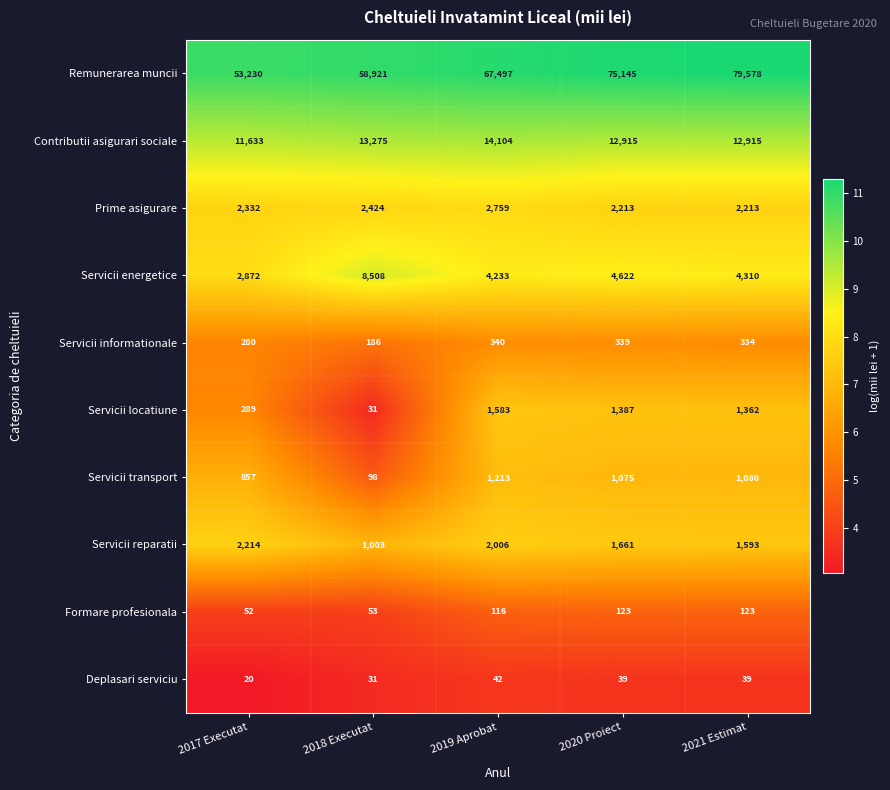

Which series has the largest total across all categories?

Remunerarea muncii